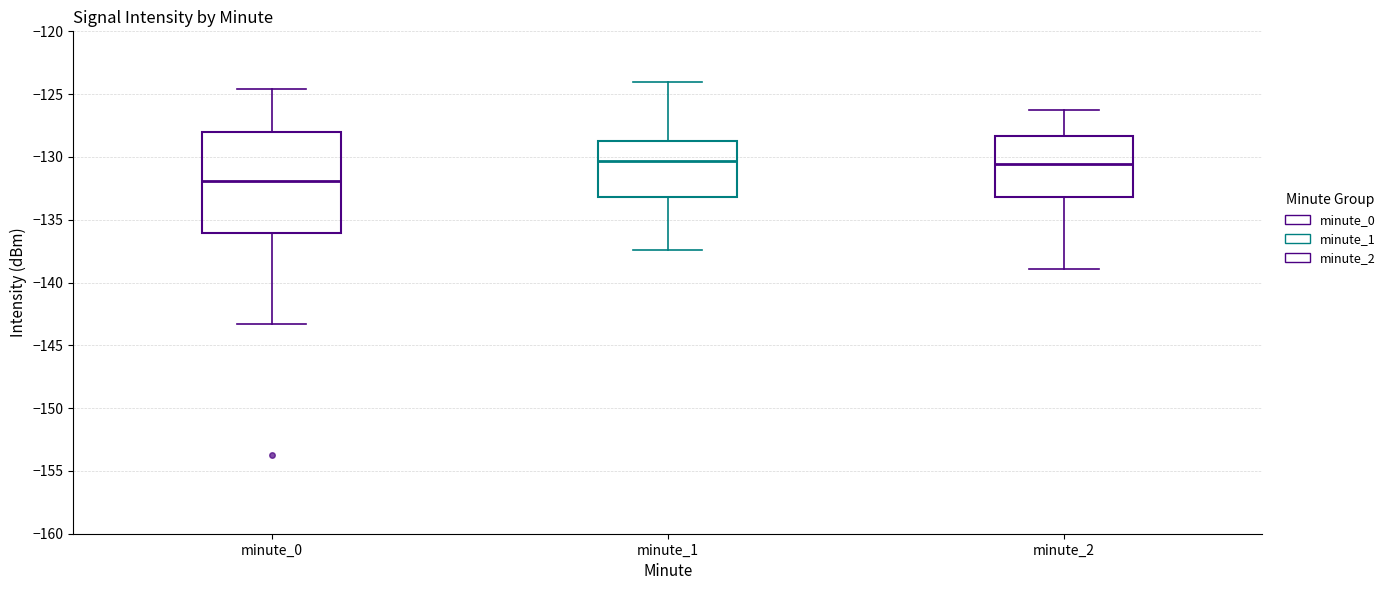

Where is the upper edge of the box for minute_0 on the y-axis? The values are not printed on the chart, so give them approximately, as read against the axis.

-128.0